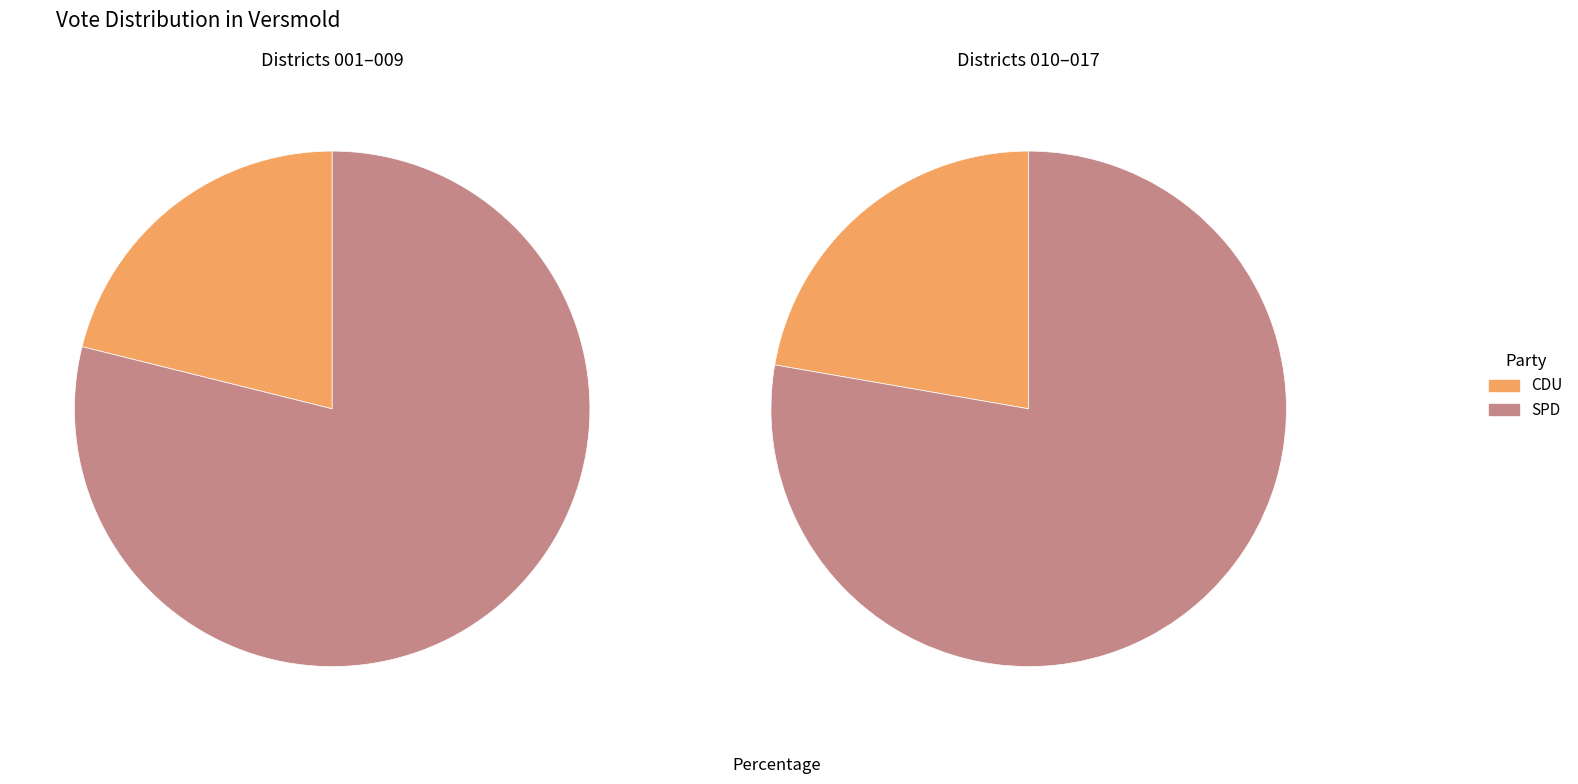

Between Versmold 007 and Versmold 010, which series saw the biggest shift?

SPD